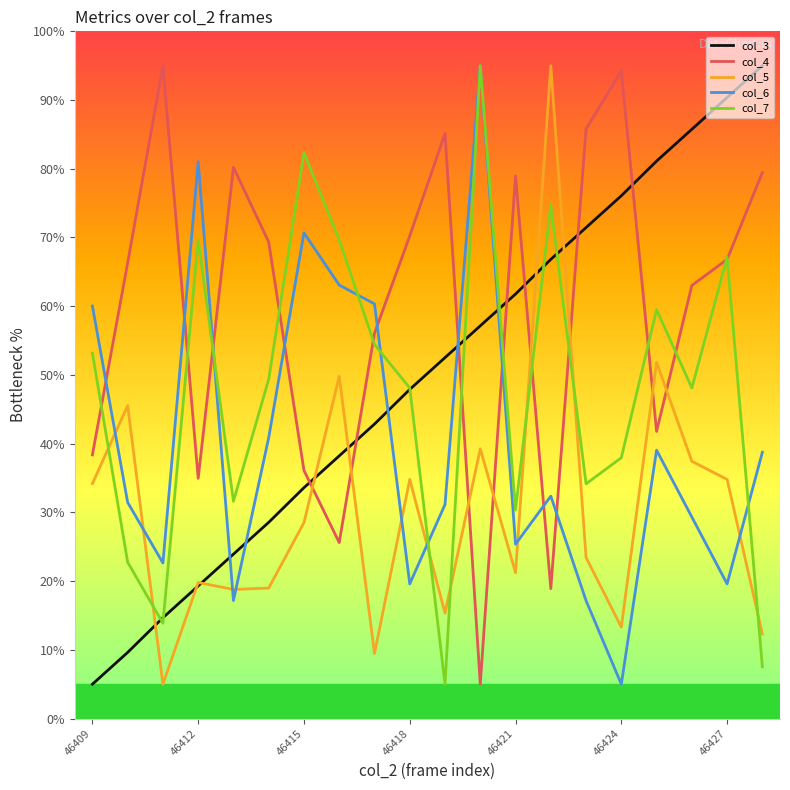

Which series ends up on top after the final intersection of col_5 and col_6?

col_6